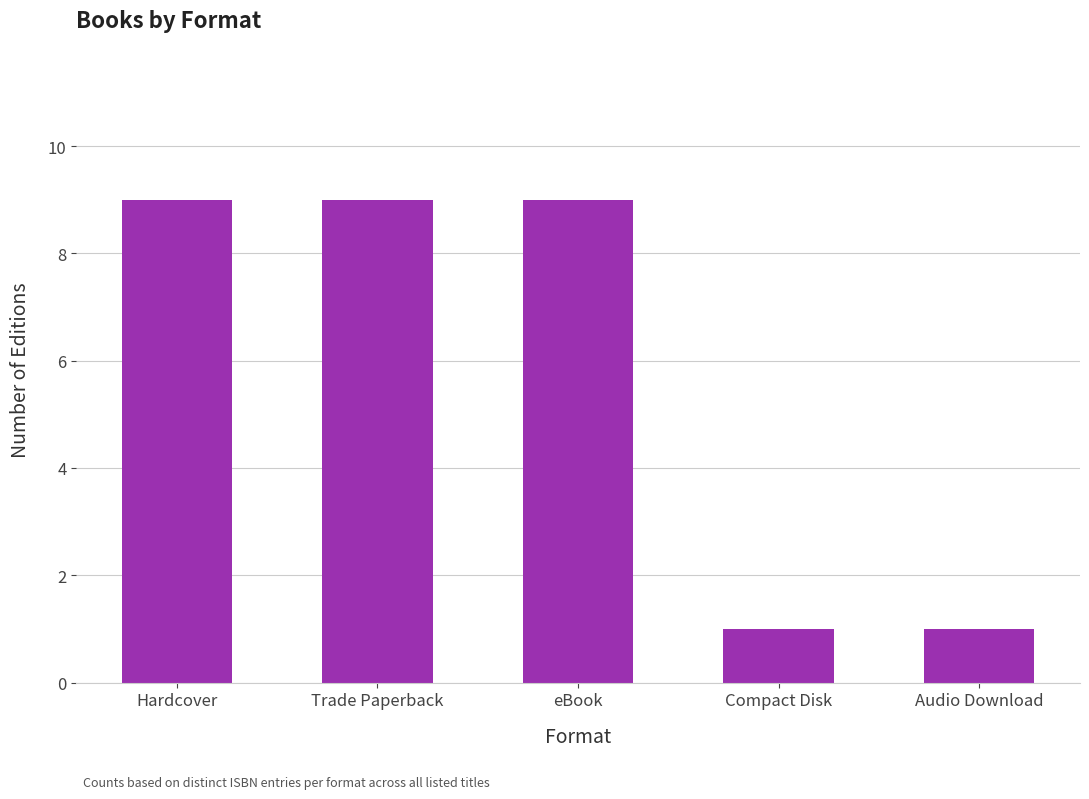

What is the minimum value shown in the chart?

1